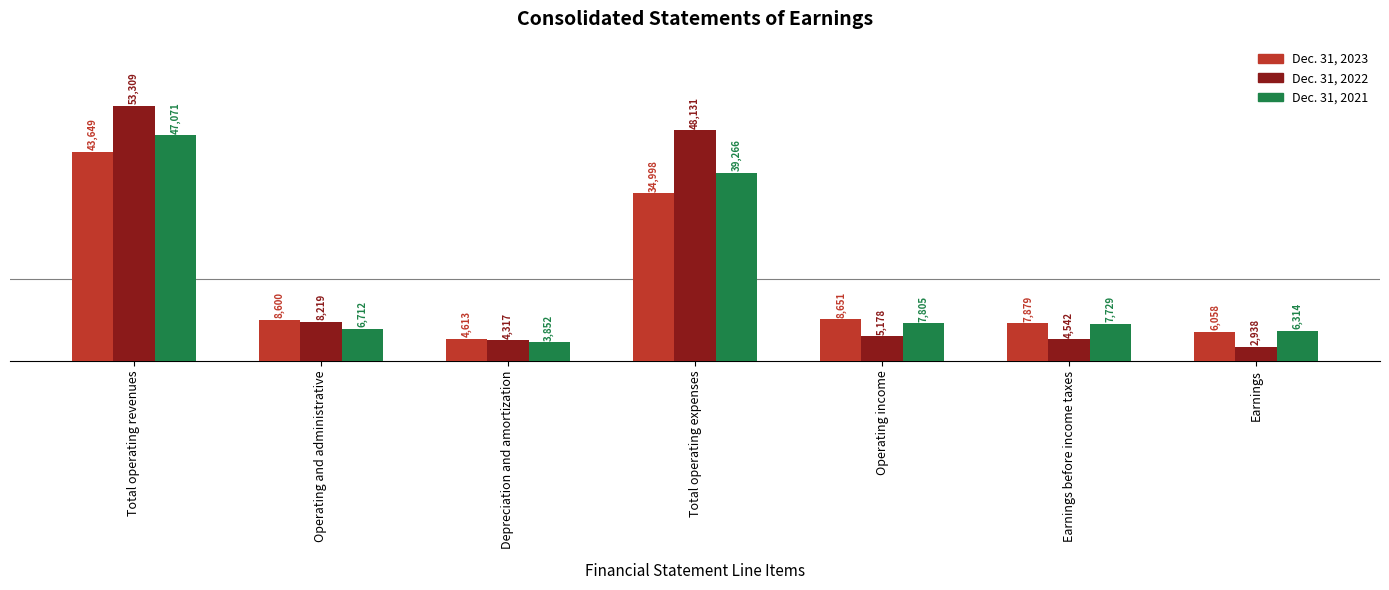

What value does the Dec. 31, 2023 series have at Operating income, to the nearest 10?

8650